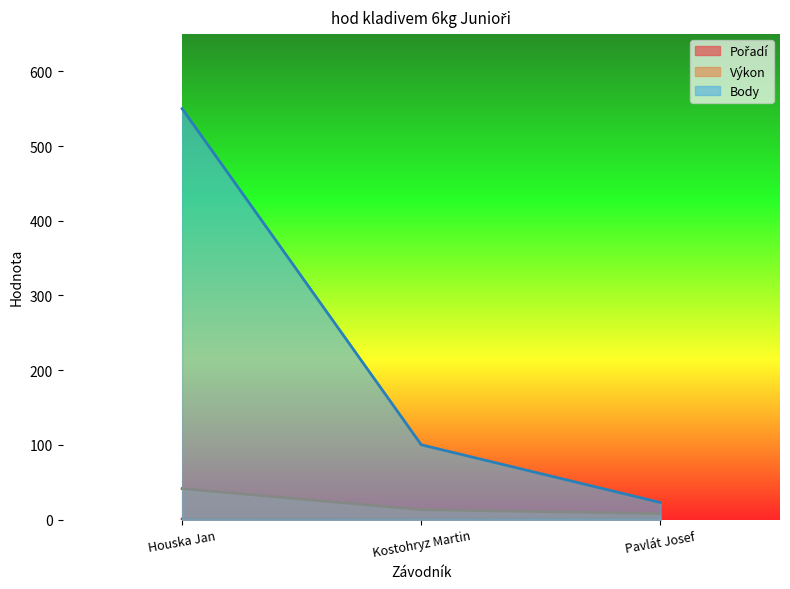

Does the chart have visible grid lines?

No